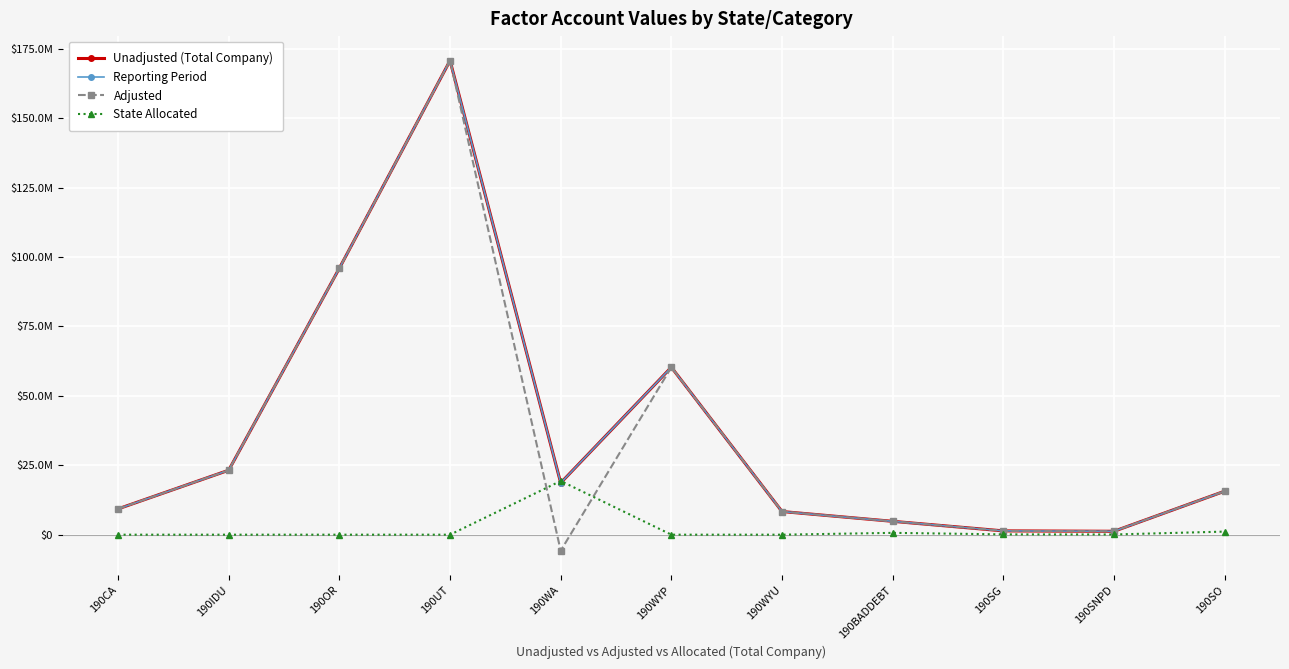

How many interior local valleys does the Adjusted series have?

2